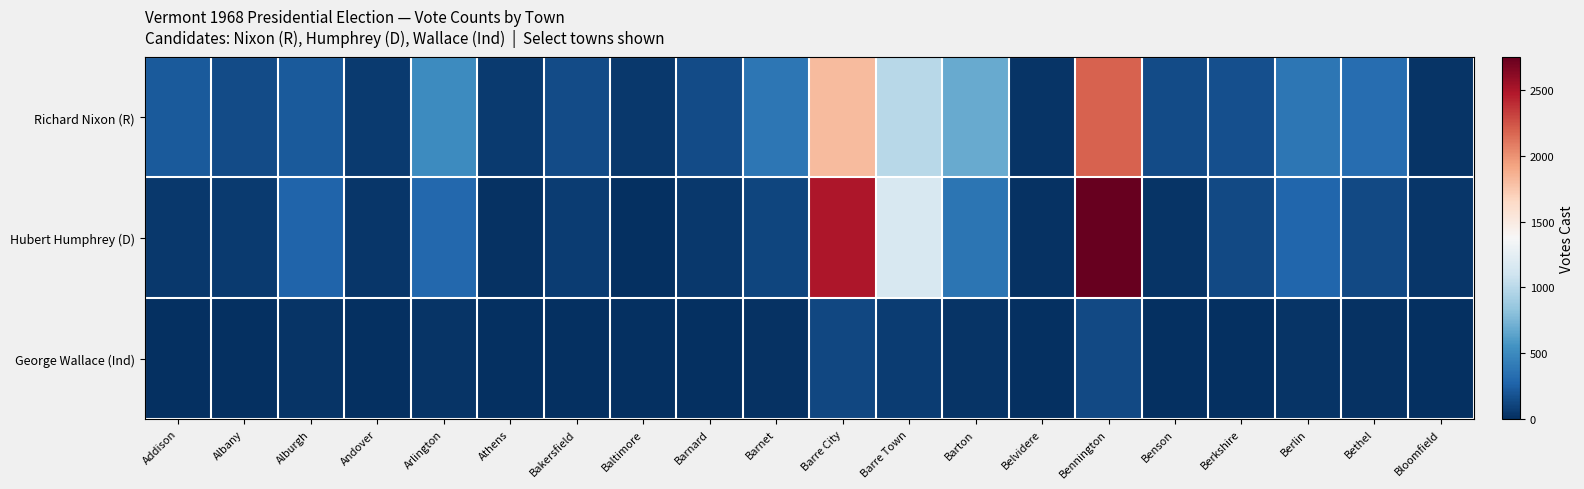

Reading right to left, what are all the values shown in this chart?

Richard Nixon (R): Bloomfield=25	Bethel=325	Berlin=379	Berkshire=164	Benson=149	Bennington=2189	Belvidere=29	Barton=682	Barre Town=998	Barre City=1809	Barnet=377	Barnard=149	Baltimore=44	Bakersfield=148	Athens=56	Arlington=509	Andover=61	Alburgh=222	Albany=141	Addison=223
Hubert Humphrey (D): Bloomfield=36	Bethel=139	Berlin=288	Berkshire=134	Benson=29	Bennington=2754	Belvidere=18	Barton=374	Barre Town=1158	Barre City=2491	Barnet=113	Barnard=53	Baltimore=8	Bakersfield=70	Athens=11	Arlington=296	Andover=41	Alburgh=278	Albany=55	Addison=50
George Wallace (Ind): Bloomfield=3	Bethel=20	Berlin=30	Berkshire=10	Benson=7	Bennington=133	Belvidere=8	Barton=27	Barre Town=68	Barre City=122	Barnet=13	Barnard=10	Baltimore=4	Bakersfield=8	Athens=0	Arlington=23	Andover=6	Alburgh=22	Albany=9	Addison=7